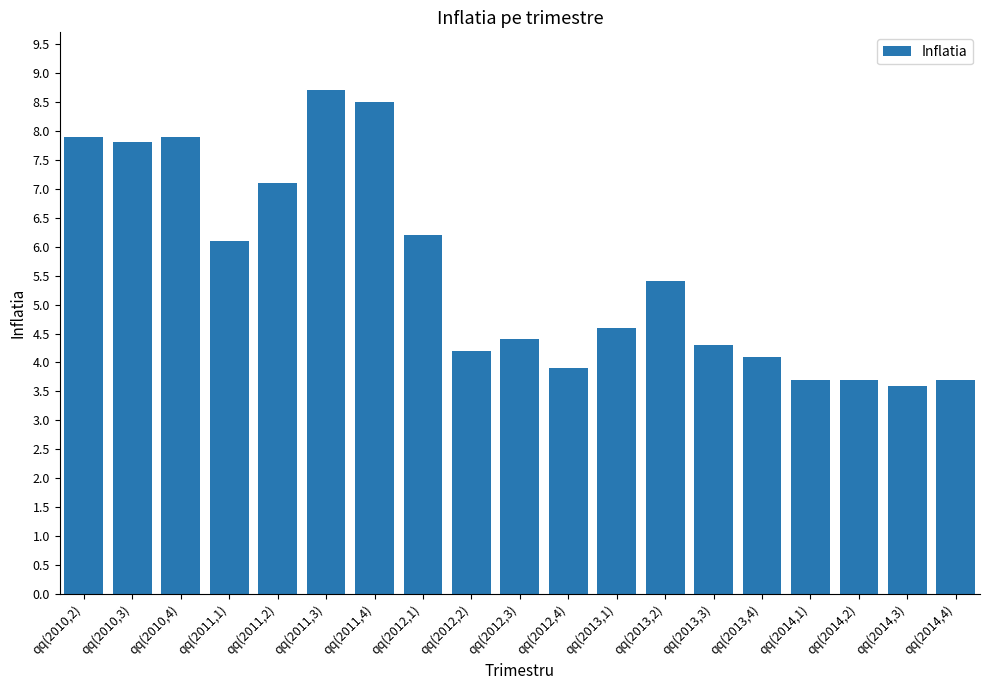

Reading left to right, what are all the values shown in this chart?

7.9	7.8	7.9	6.1	7.1	8.7	8.5	6.2	4.2	4.4	3.9	4.6	5.4	4.3	4.1	3.7	3.7	3.6	3.7